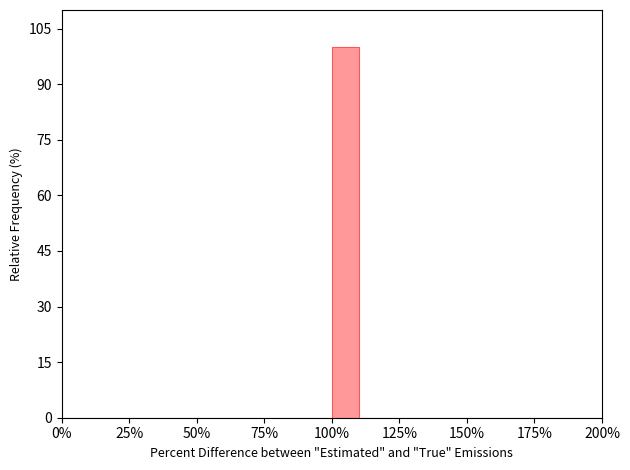

Read against the x-axis, roughly where is the centre of the tallest bar?

105